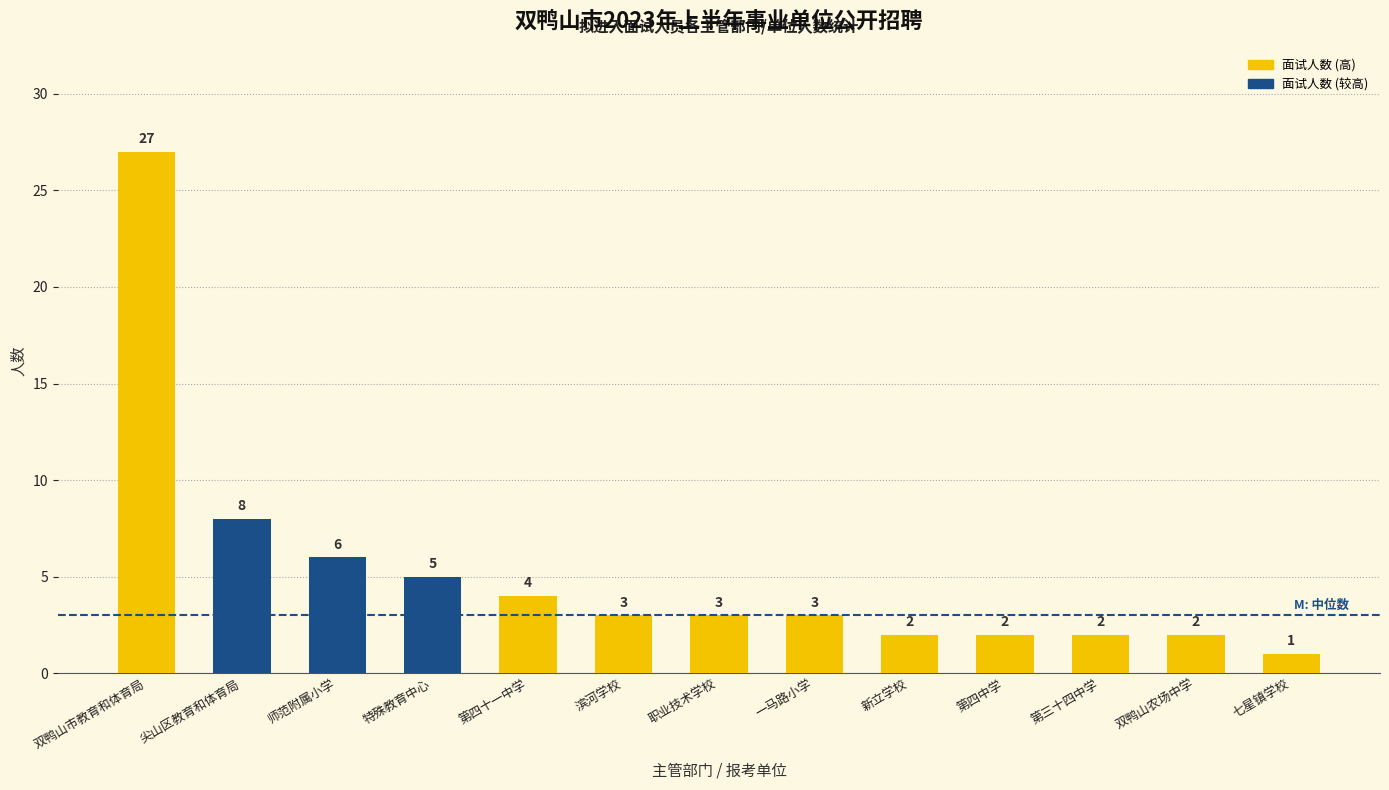

What is the difference between the values at 一马路小学 and 双鸭山农场中学?

1